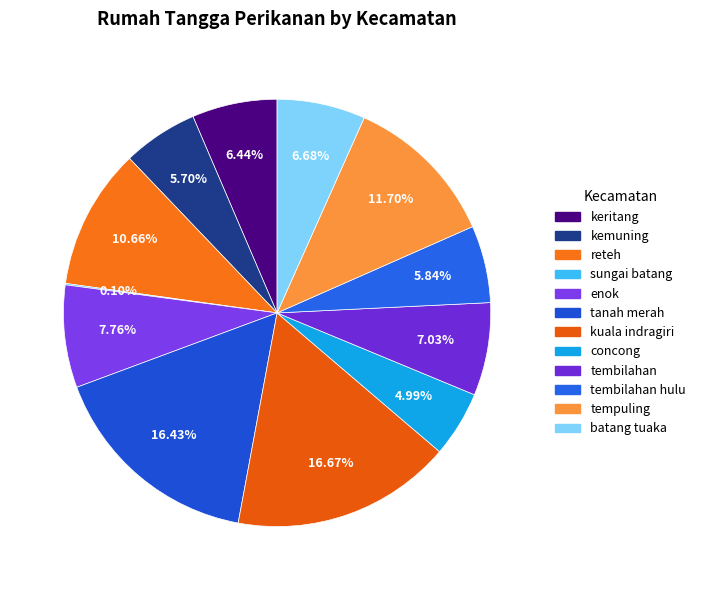

How many slices are in this pie chart?

12